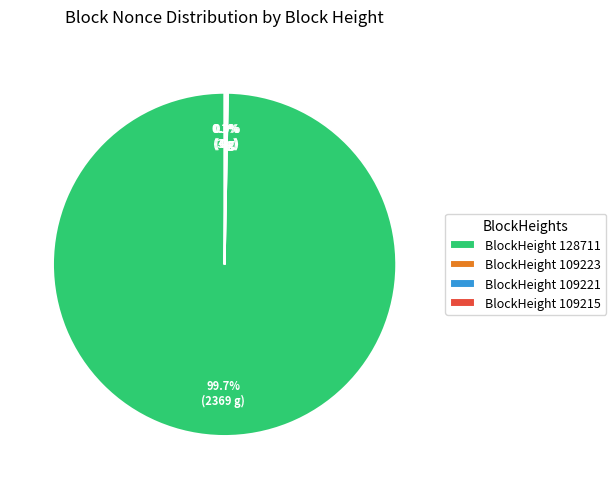

To the nearest percent, what is the average slice percentage?

25%